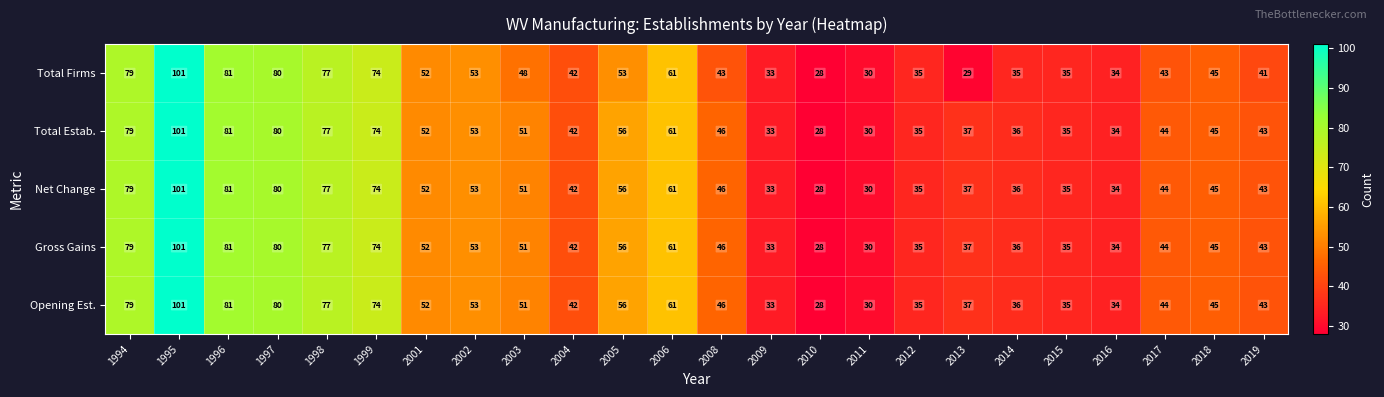

What is the difference between the maximum and minimum values in the Opening Est. series?

73